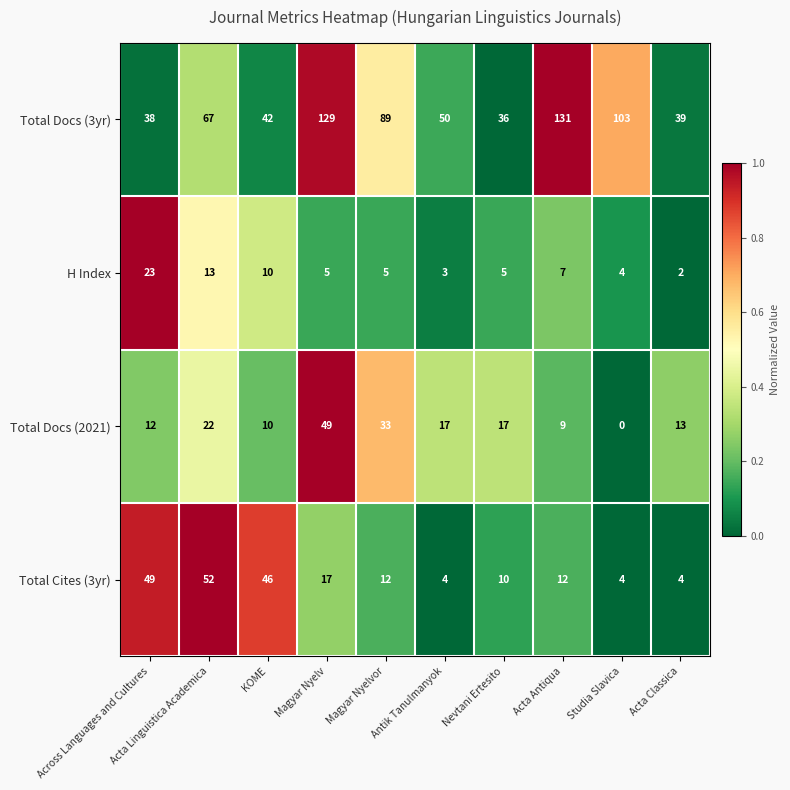

Rank the series by their maximum value, from highest to lowest.

Total Docs (3yr), Total Cites (3yr), Total Docs (2021), H Index